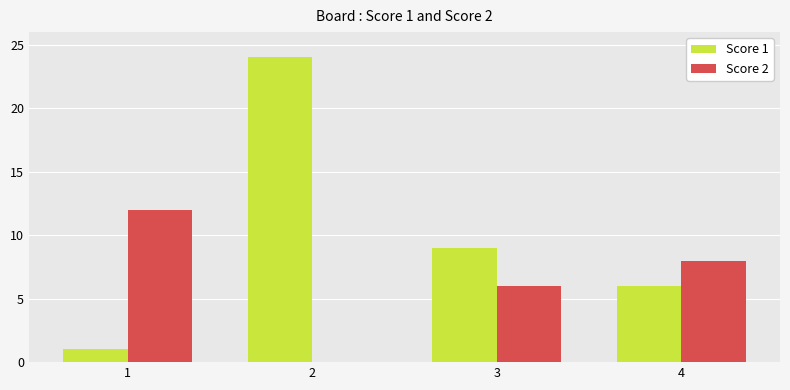

Is the value of Score 1 at 3 greater than the value of Score 2 at 3?

Yes